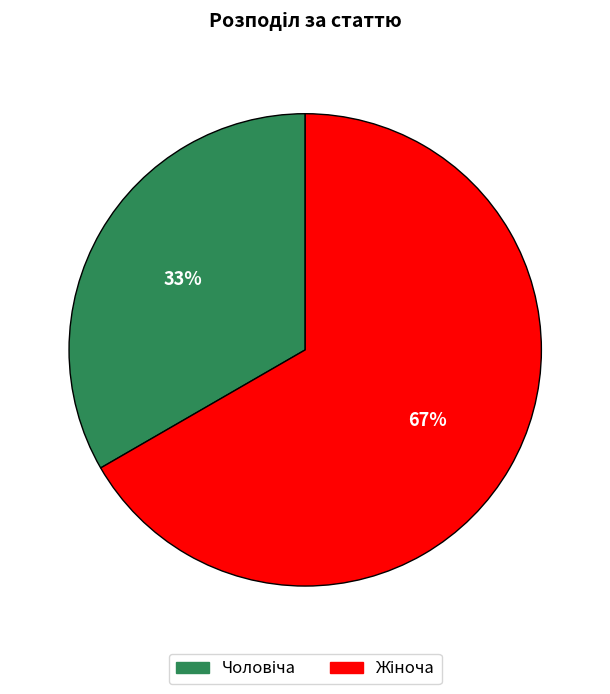

Does any single category account for the majority?

Yes